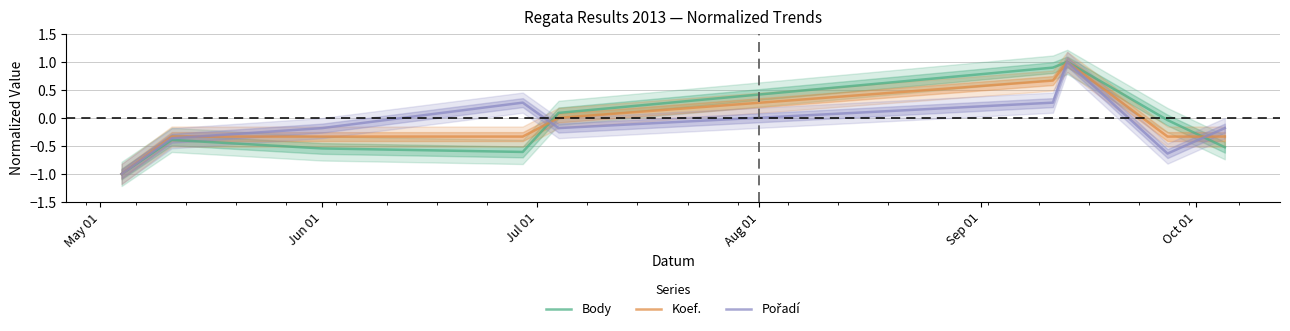

What is the minimum value for Koef.?

-1.0